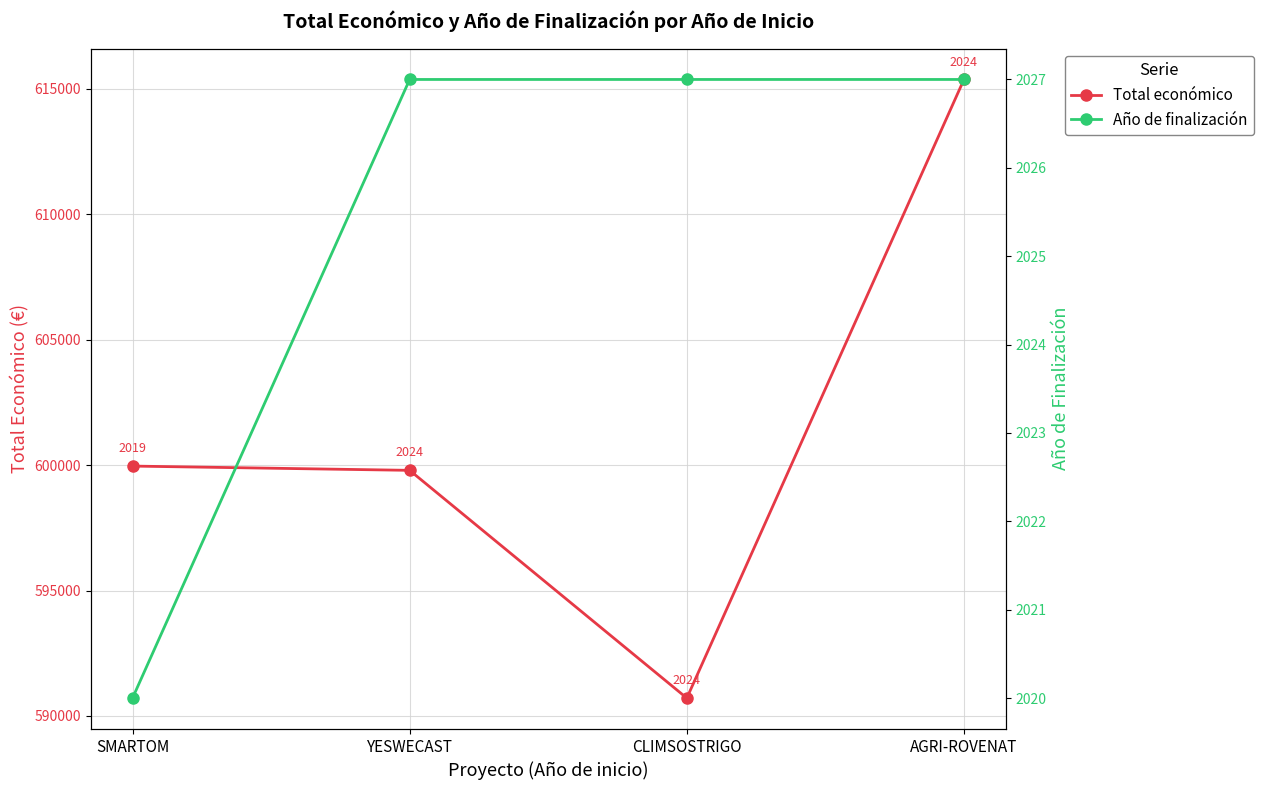

Which label corresponds to the largest value in the chart?

AGRI-ROVENAT